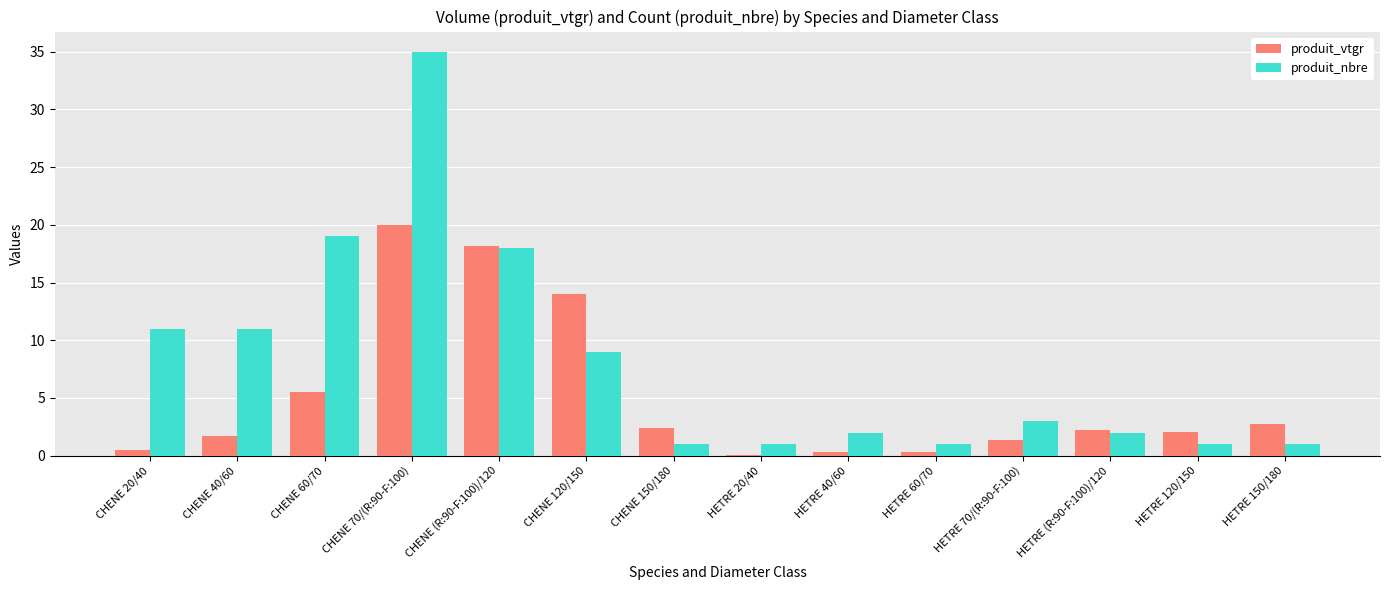

Which series changed the most between CHENE 60/70 and CHENE 150/180?

produit_nbre